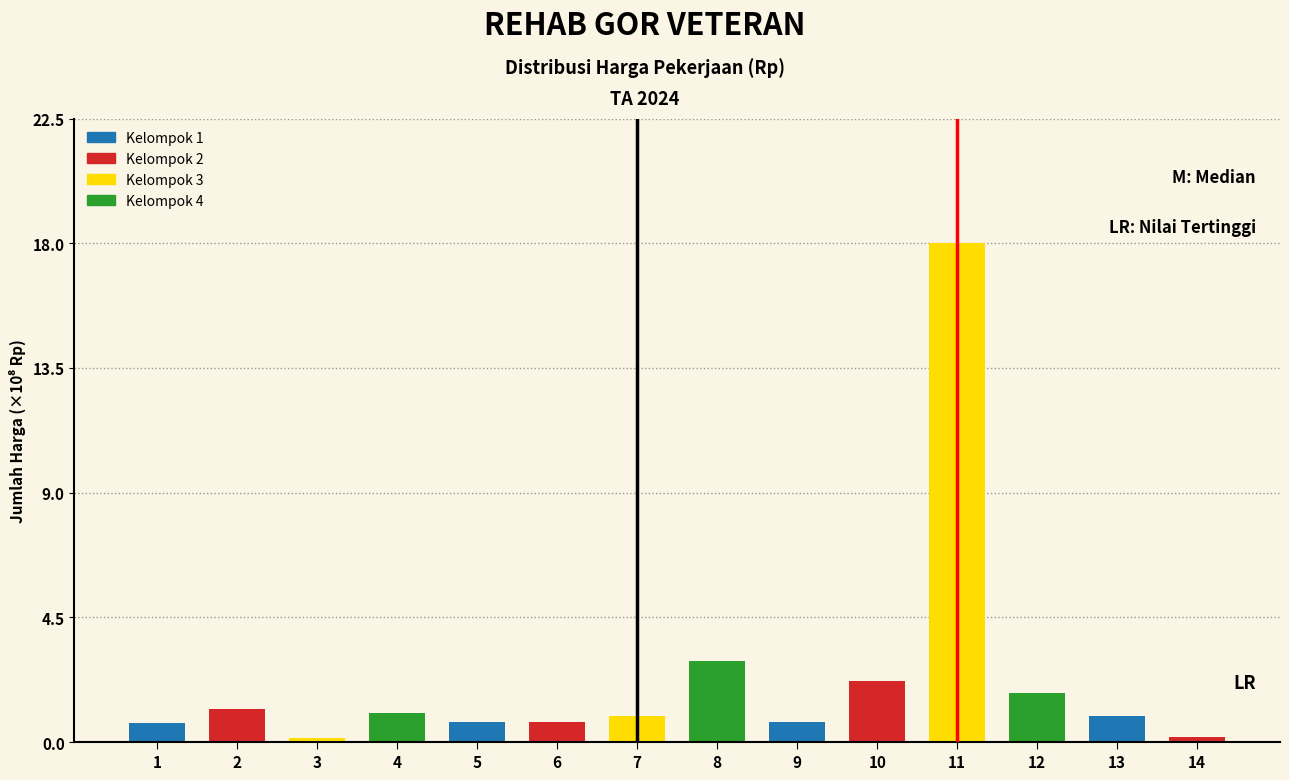

At which label is the value closest to 9?

8